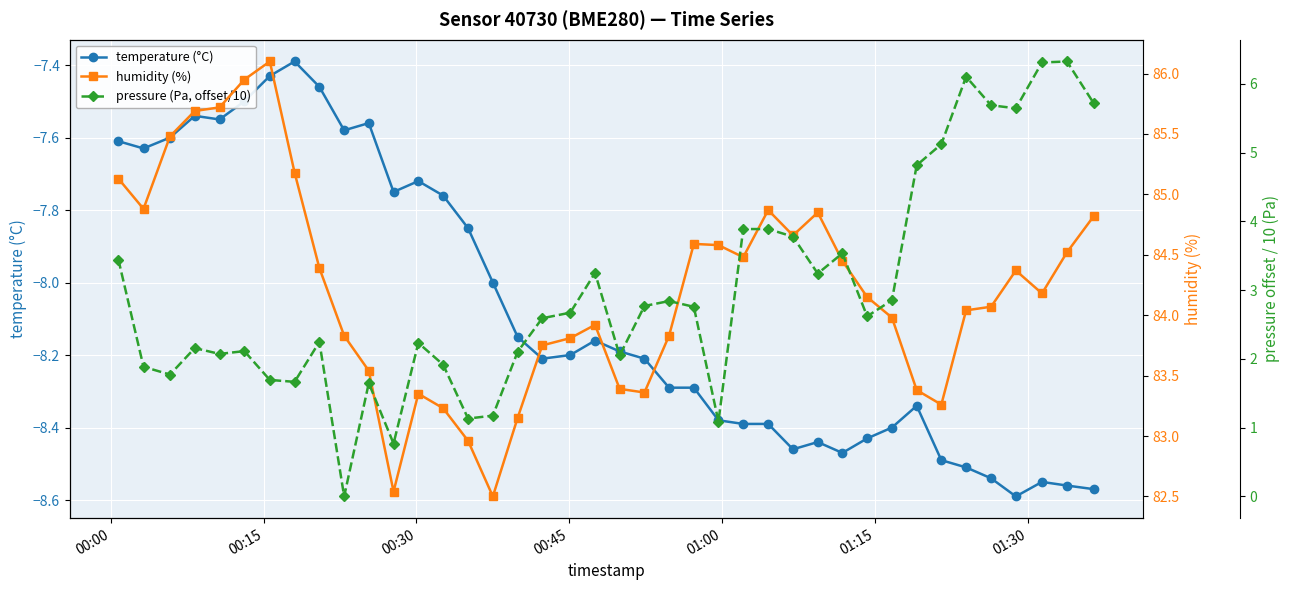

True or false: pressure (Pa, offset/10) and humidity (%) cross at least once.

False